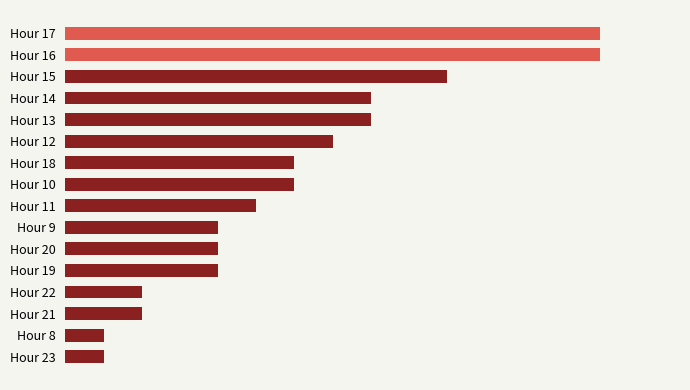

Does the chart contain any negative values?

No